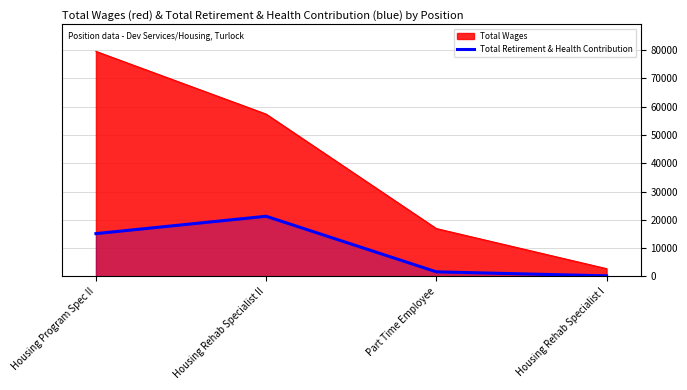

What position from the right is Housing Program Spec II?

4